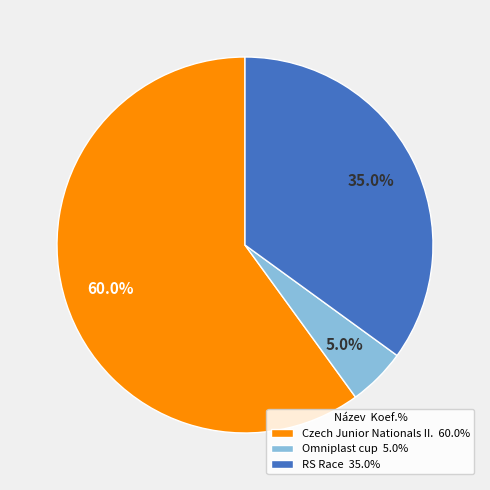

Does Omniplast cup account for over 50% of the chart?

No